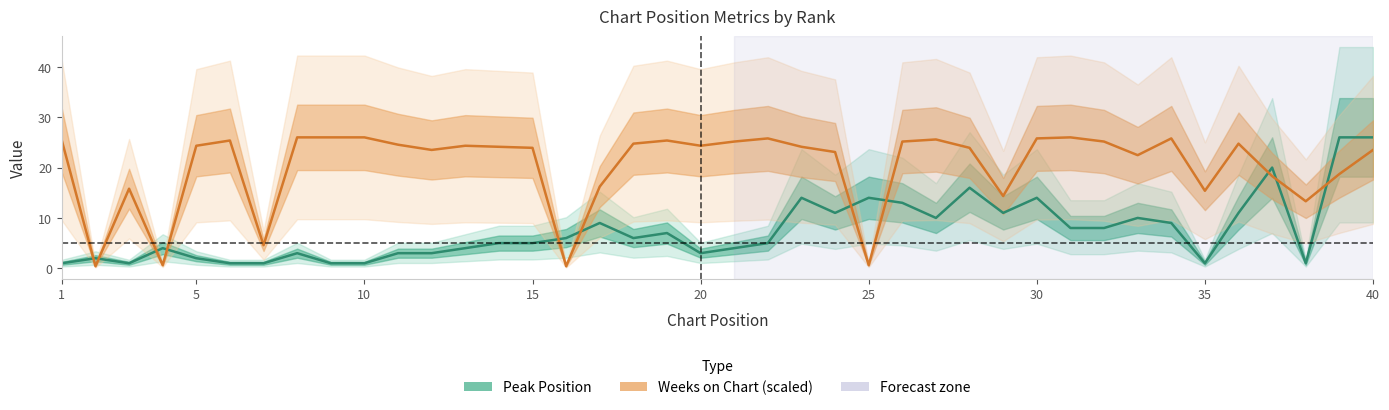

What is the greatest value displayed?

26.0